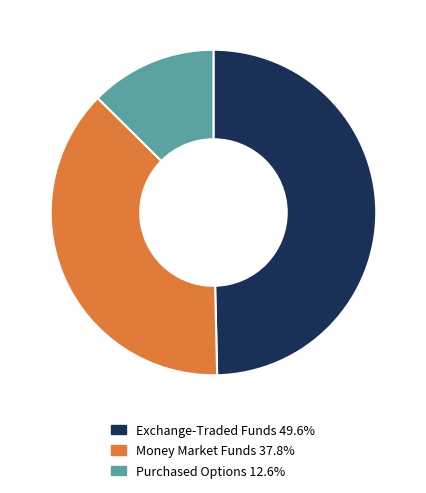

Is the sum of Exchange-Traded Funds 49.6% and Purchased Options 12.6% greater than half?

Yes